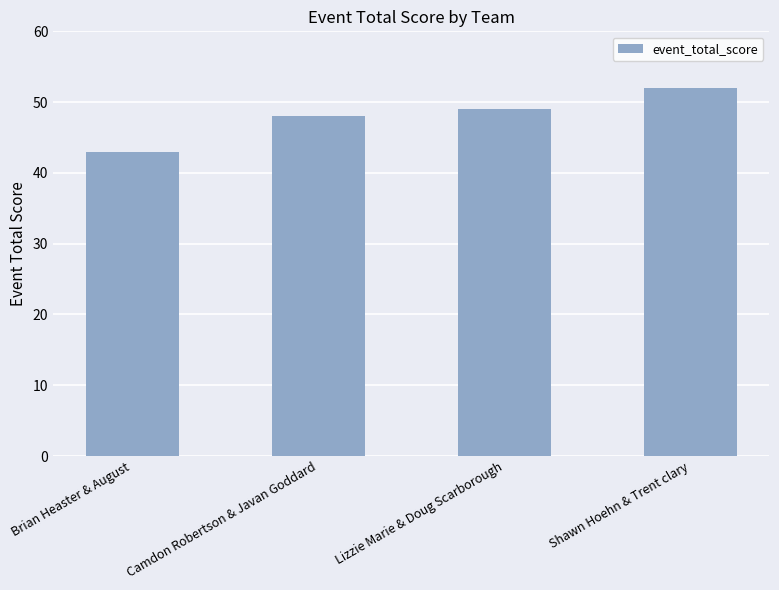

The chart shows a value of 43 at Brian Heaster & August. True or false?

True